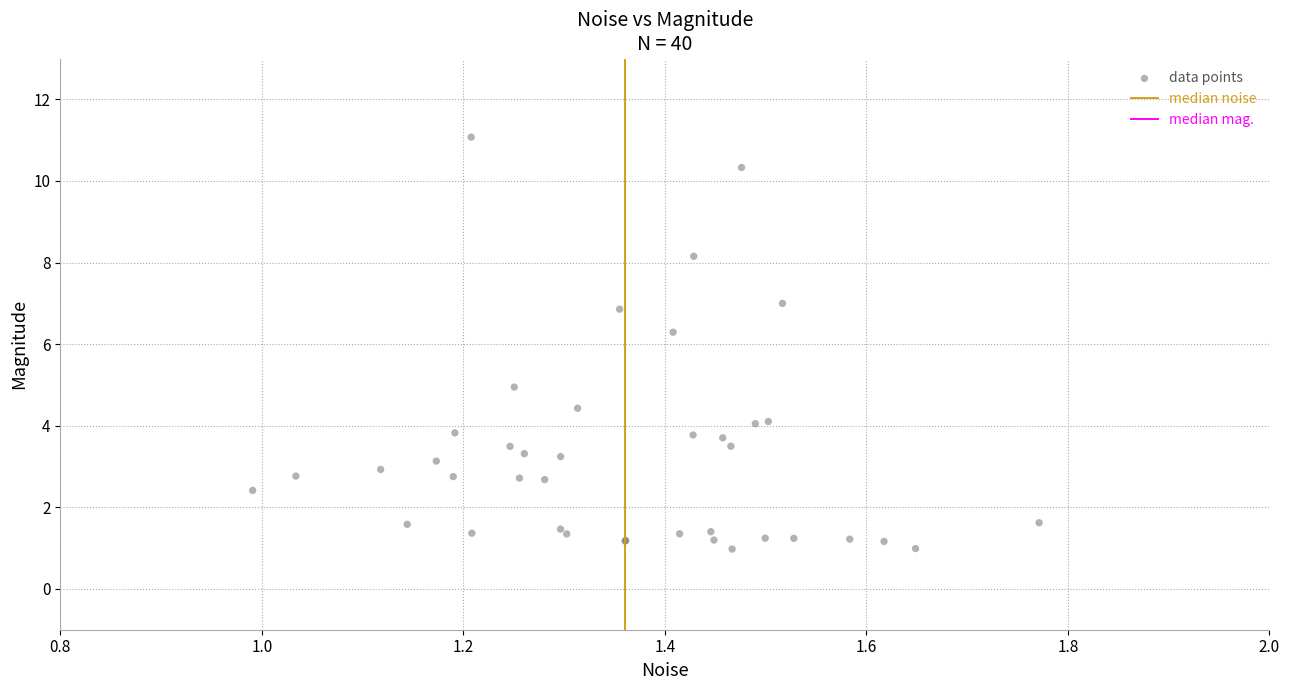

What Y value in the scatter plot is closest to 6?

6.3